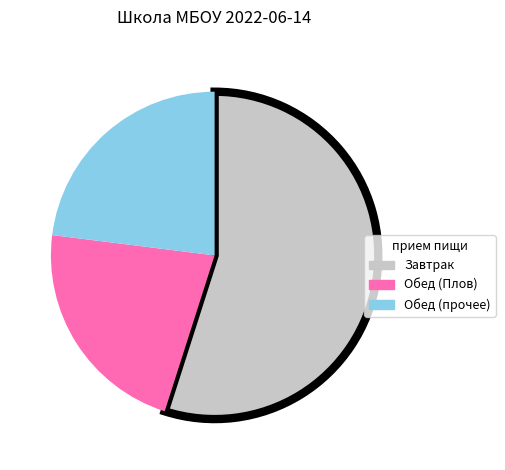

Which has a higher value, Обед (Плов) or Обед (прочее)?

Обед (прочее)